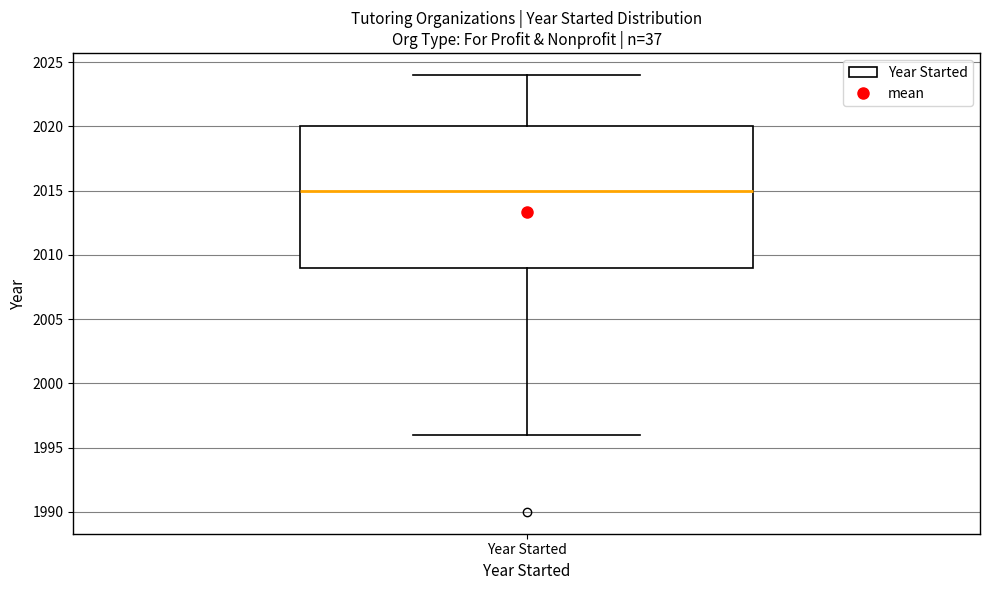

Where does the median line of the box for Year Started sit on the y-axis? The values are not printed on the chart, so give them approximately, as read against the axis.

2015